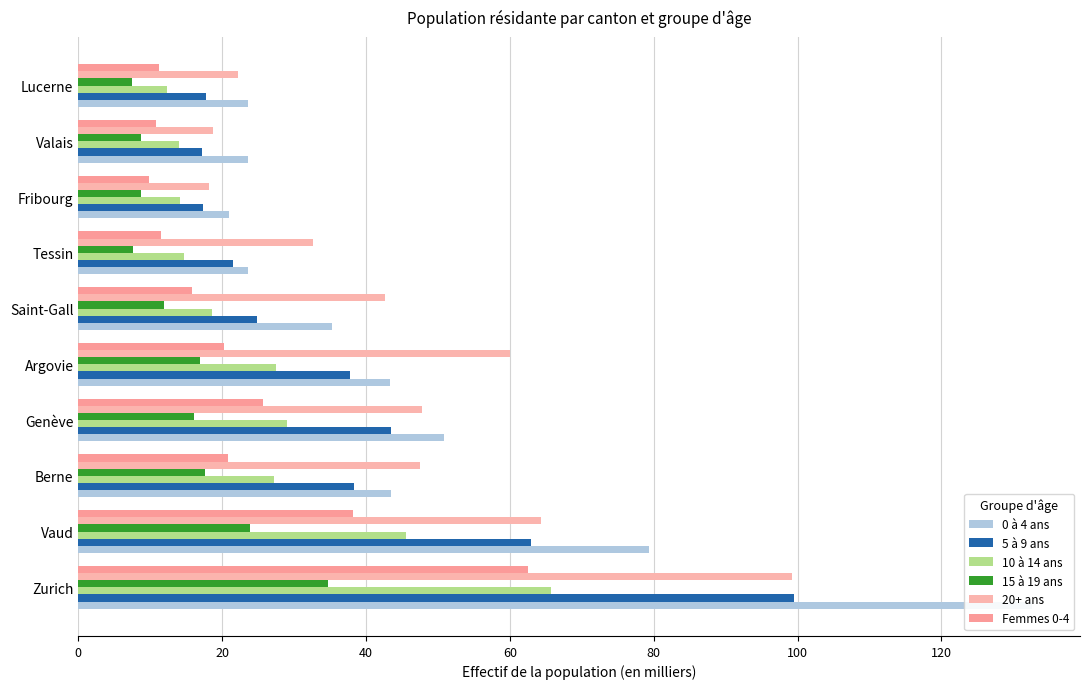

What is the difference between the 10 à 14 ans values at 20 and 100?

26.9